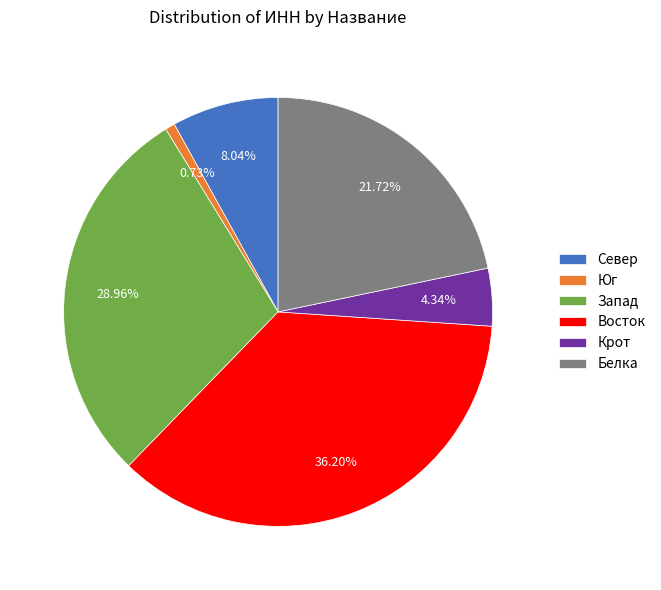

Between Белка and Север, which is larger?

Белка